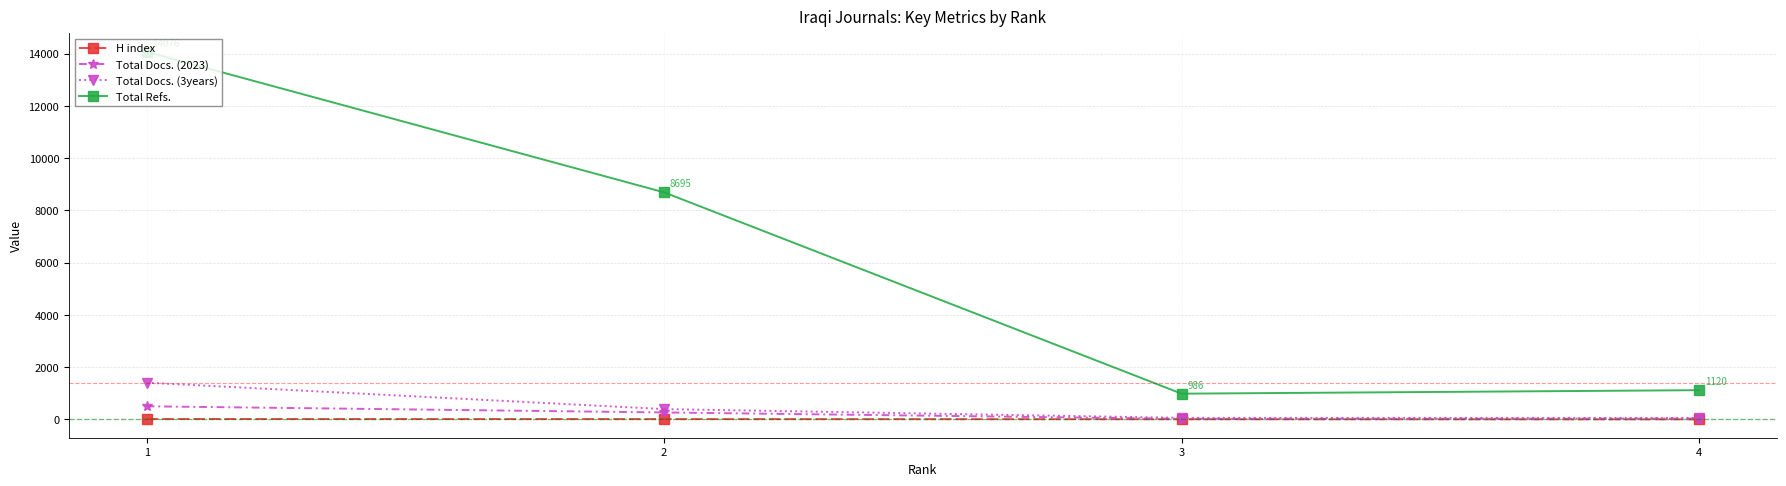

Between 2 and 4, which series saw the biggest shift?

Total Refs.